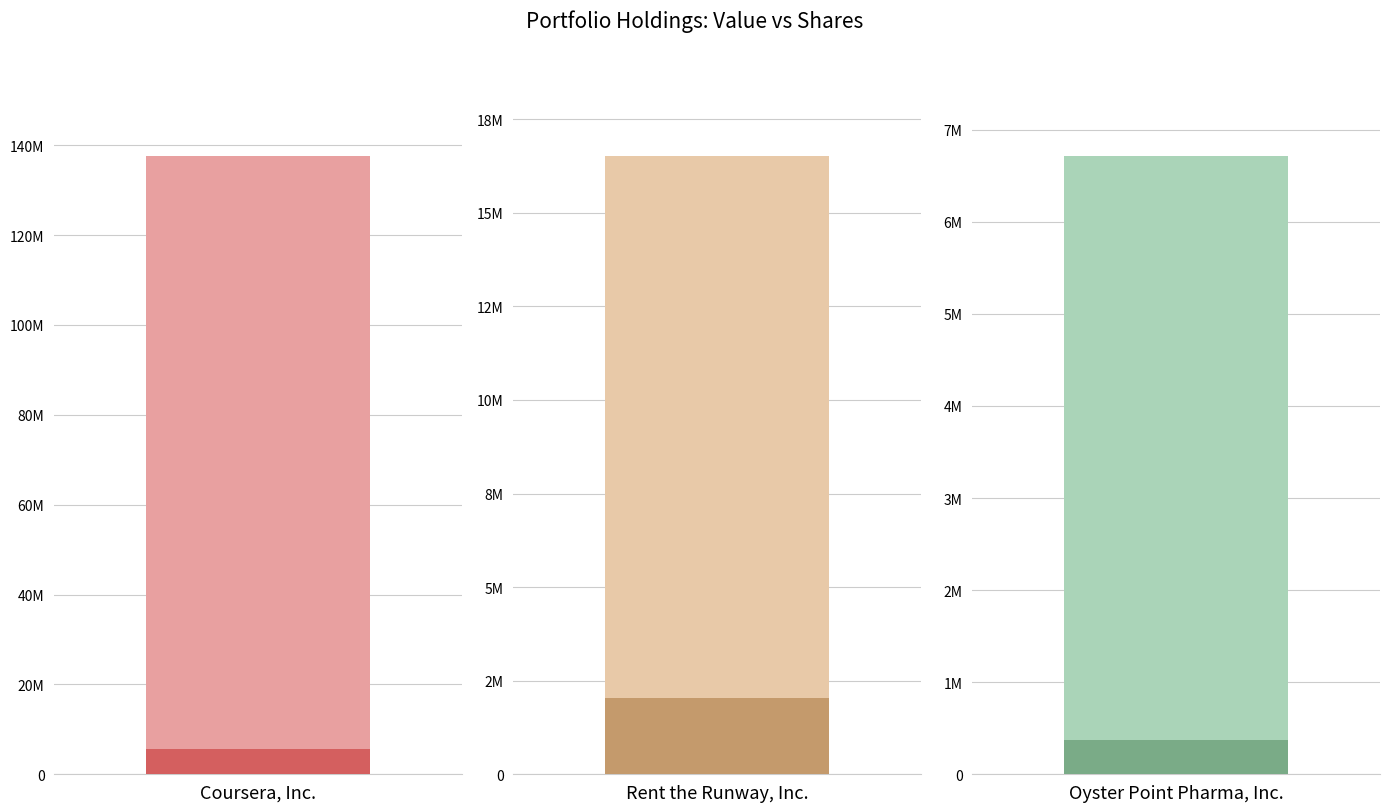

The Value series shows 137723000 at Coursera, Inc.. True or false?

True